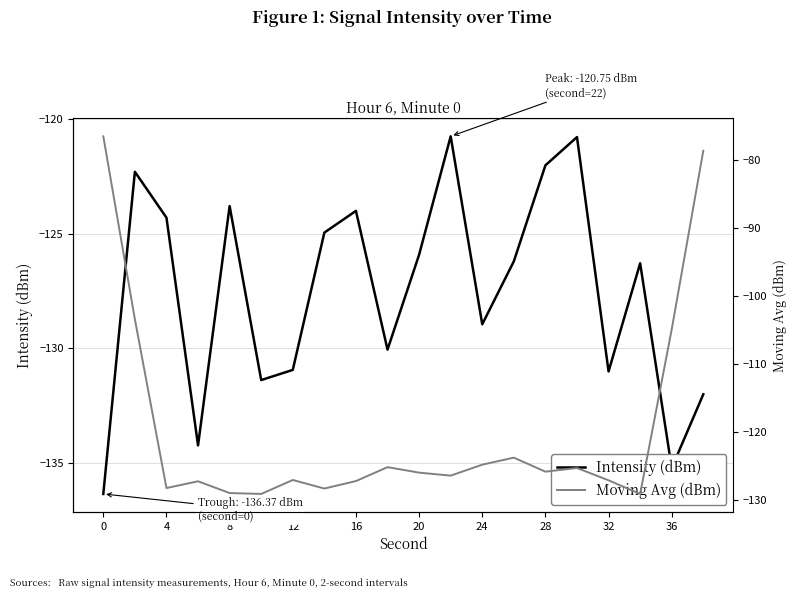

What is the approximate value of Moving Avg (dBm) at 12?

-124.8